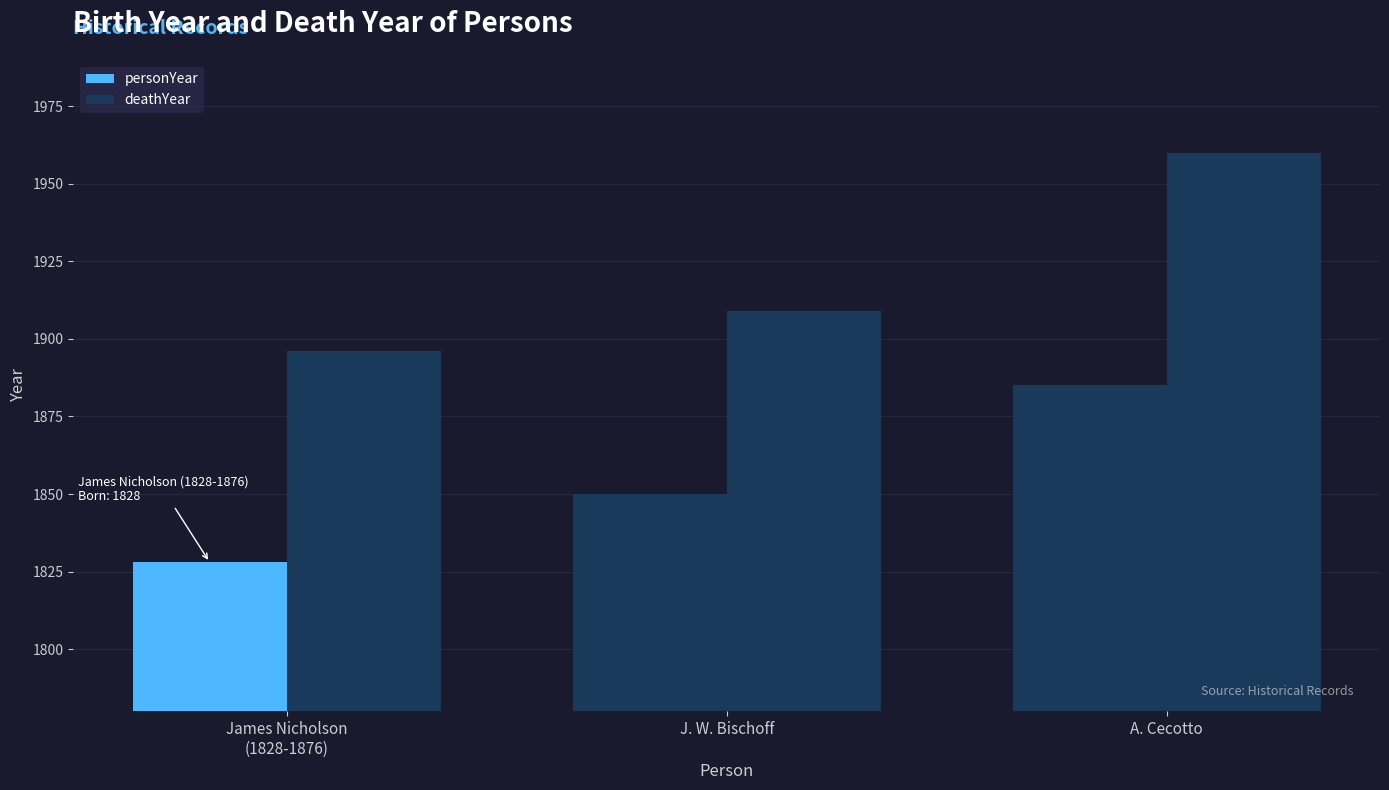

What is the difference between the second highest and minimum values in the personYear series?

22